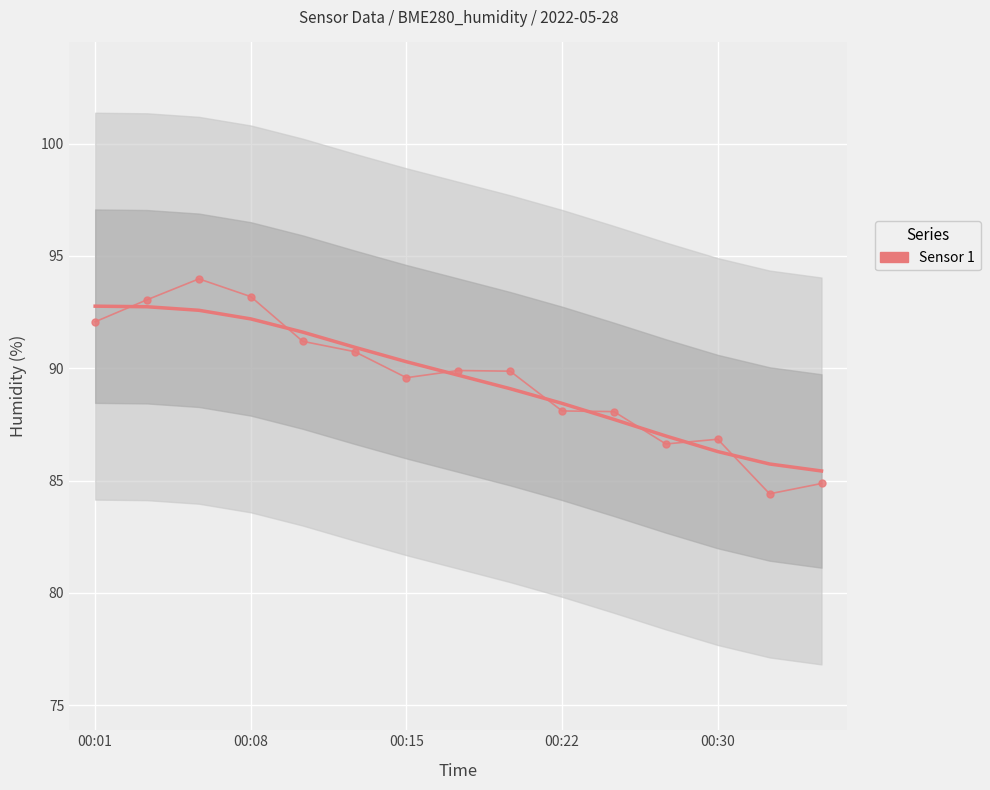

The chart shows a value of 25.5 at 00:30. True or false?

False